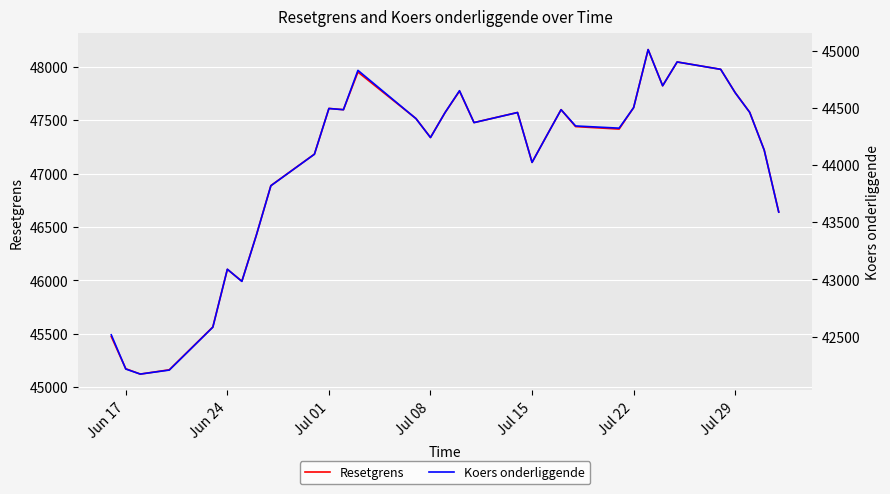

What is the smallest value displayed?

42171.7